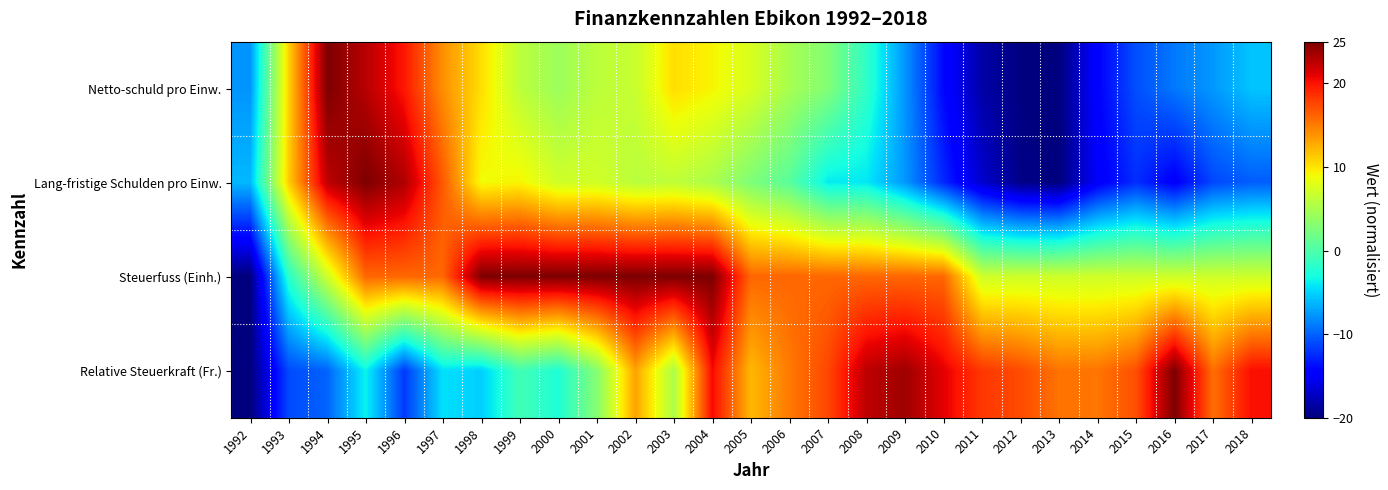

What is the difference between the highest and lowest values at 2000?

27.5